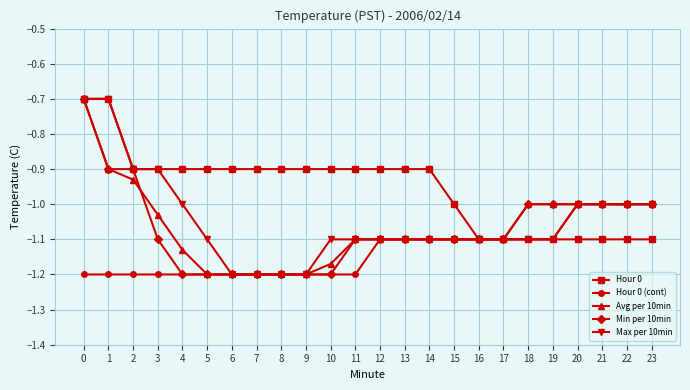

What is the greatest value displayed?

-0.7